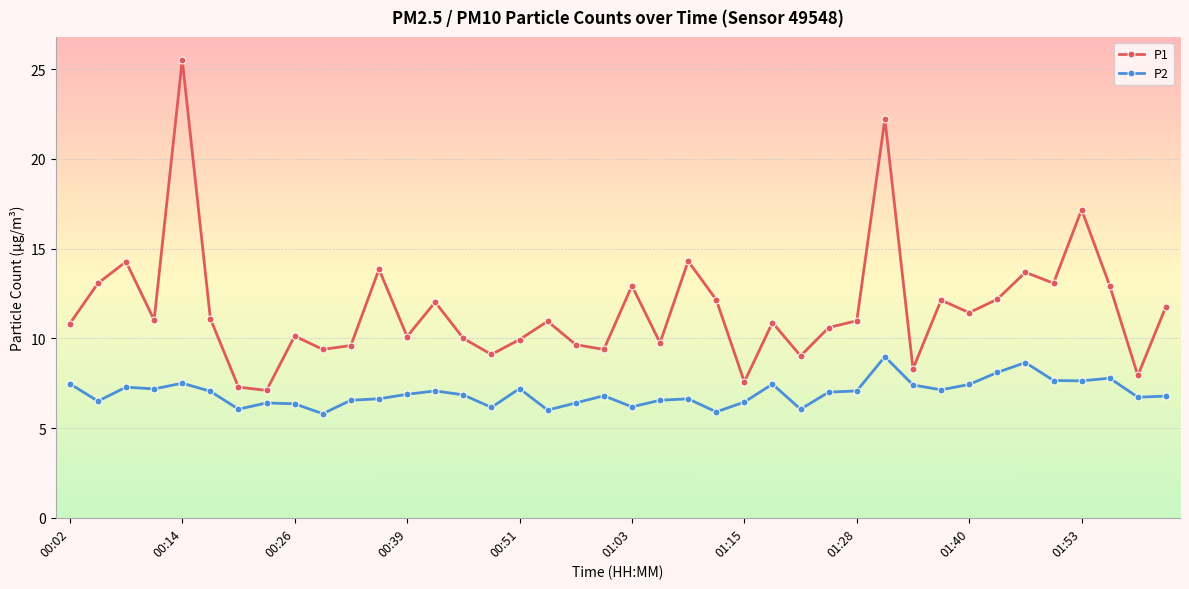

Does the chart display data point markers on the line(s)?

Yes